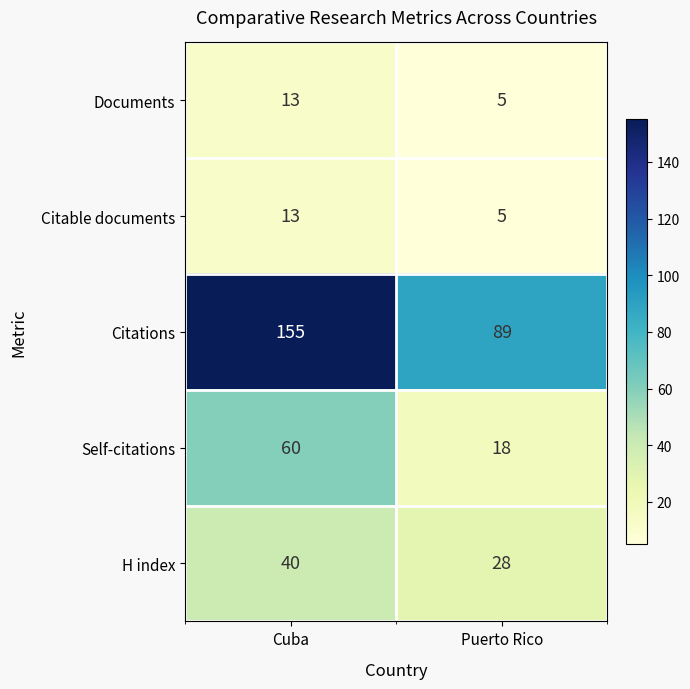

Which series has the largest total across all categories?

Citations